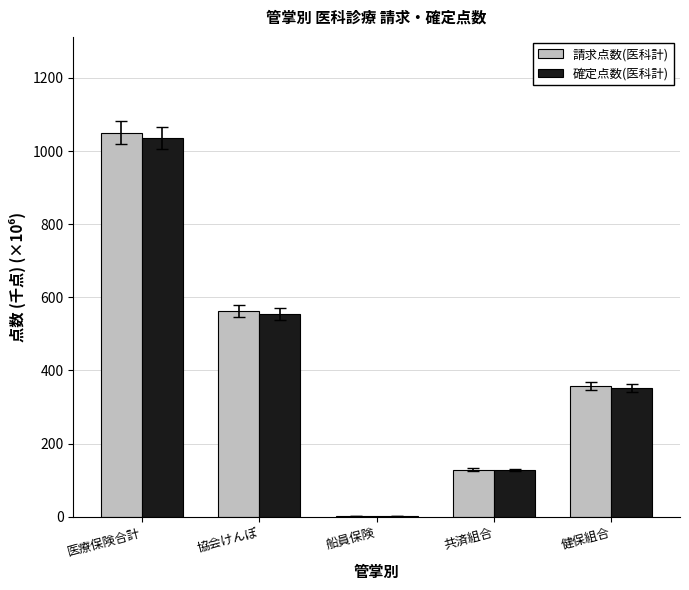

Reading left to right, extract all data points from this chart.

請求点数(医科計): 1049.9	562.1	1.7	129.1	357.0
確定点数(医科計): 1035.6	553.6	1.6	127.6	352.8